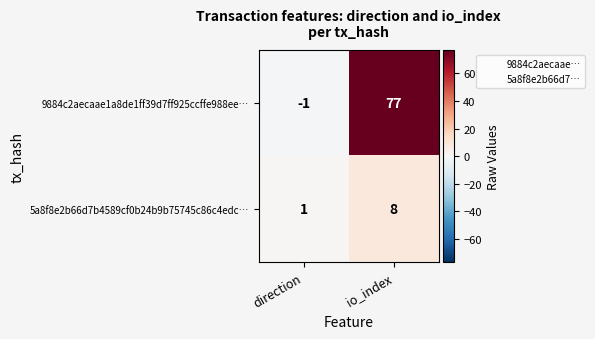

Where is 9884c2aecaae1a8de1ff39d7ff925ccffe988ee… nearest to the value 38?

direction